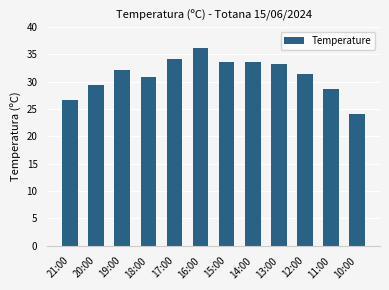

What is the greatest value displayed?

36.1